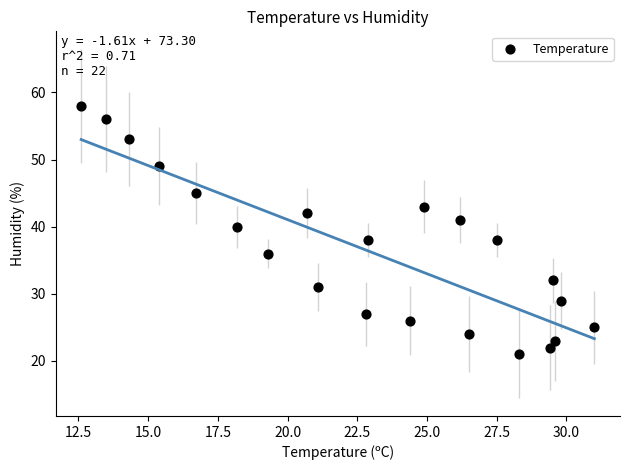

How many points are shown in the scatter plot?

22